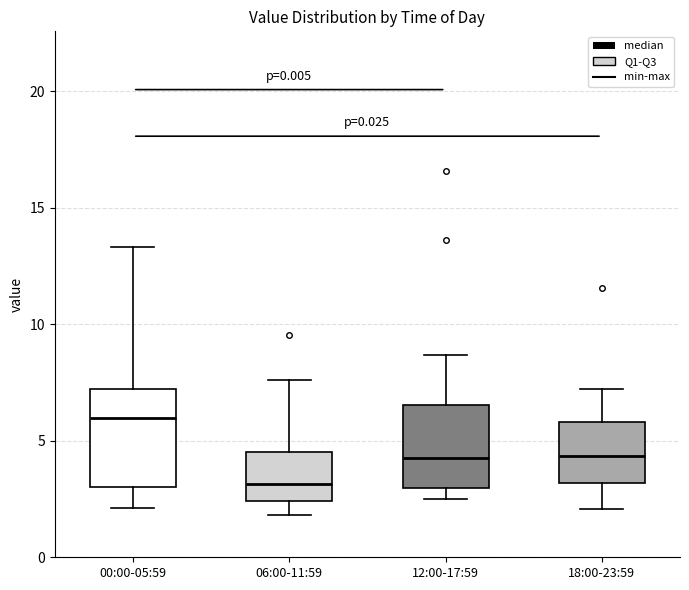

Which box has the highest median line?

00:00-05:59